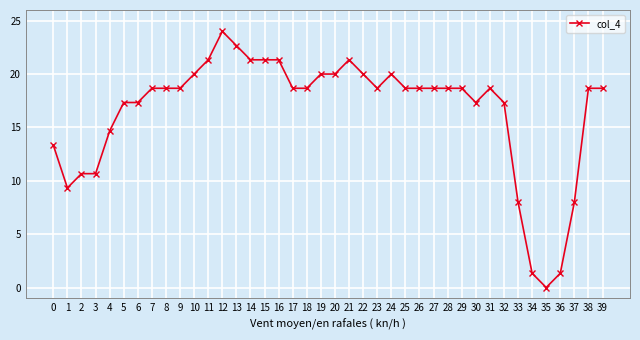

Count the number of data series in this chart.

1